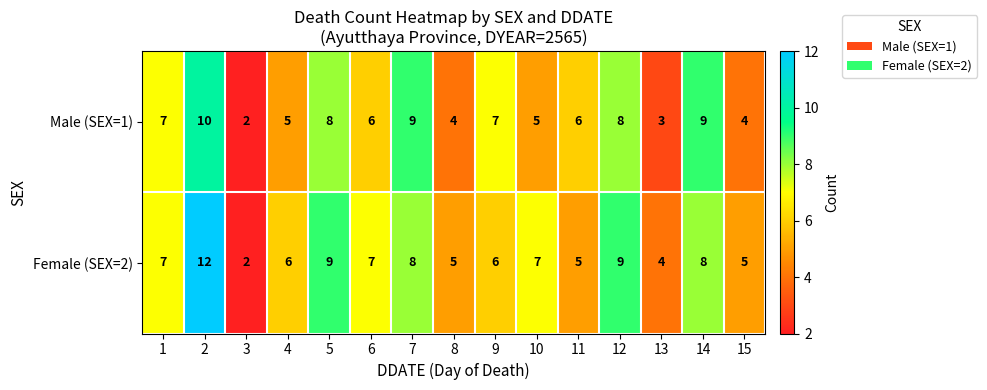

Between 4 and 14, which series saw the biggest shift?

Male (SEX=1)